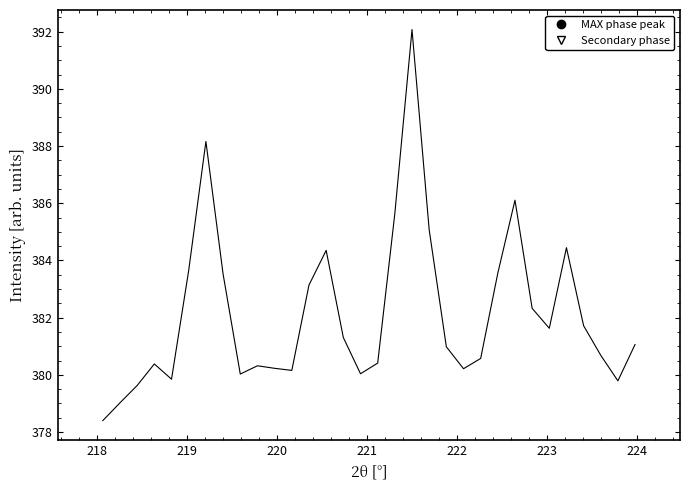

What is the difference between the maximum and minimum values?

13.7